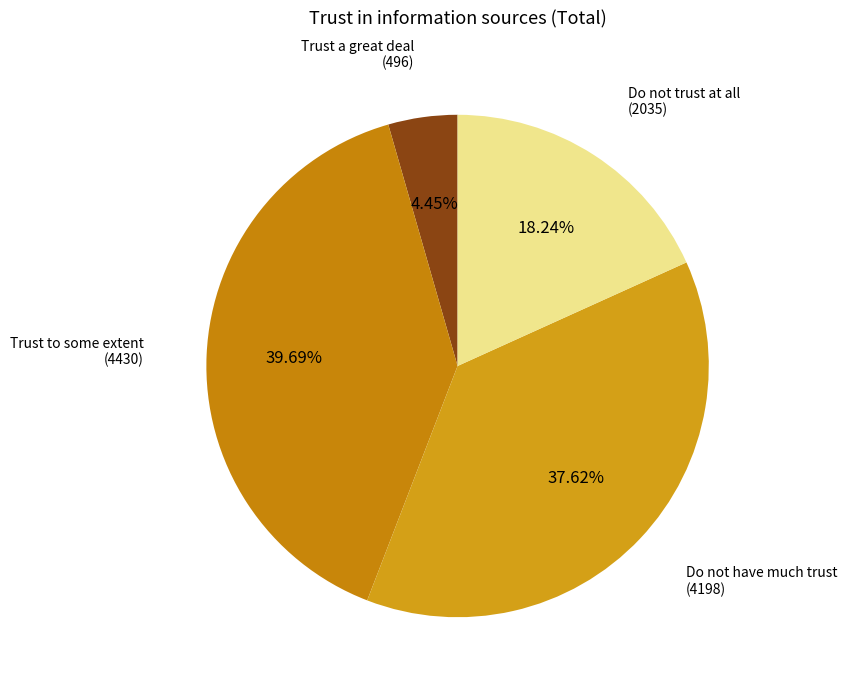

What is the smallest slice in the pie chart?

Trust a great deal